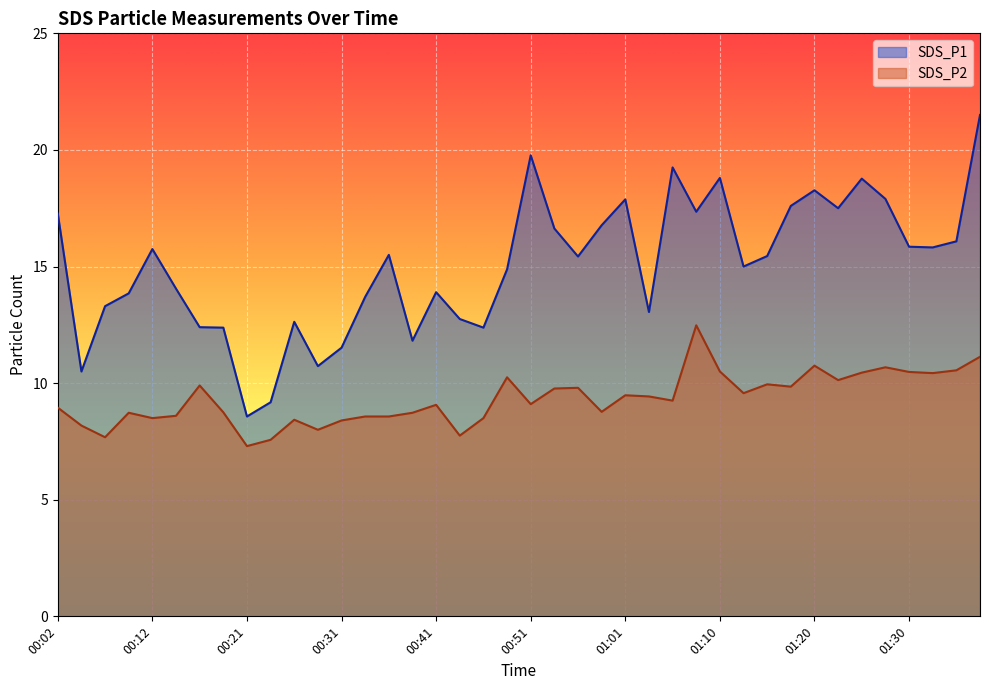

True or false: SDS_P2 has more than 2 points higher than both neighbors.

True